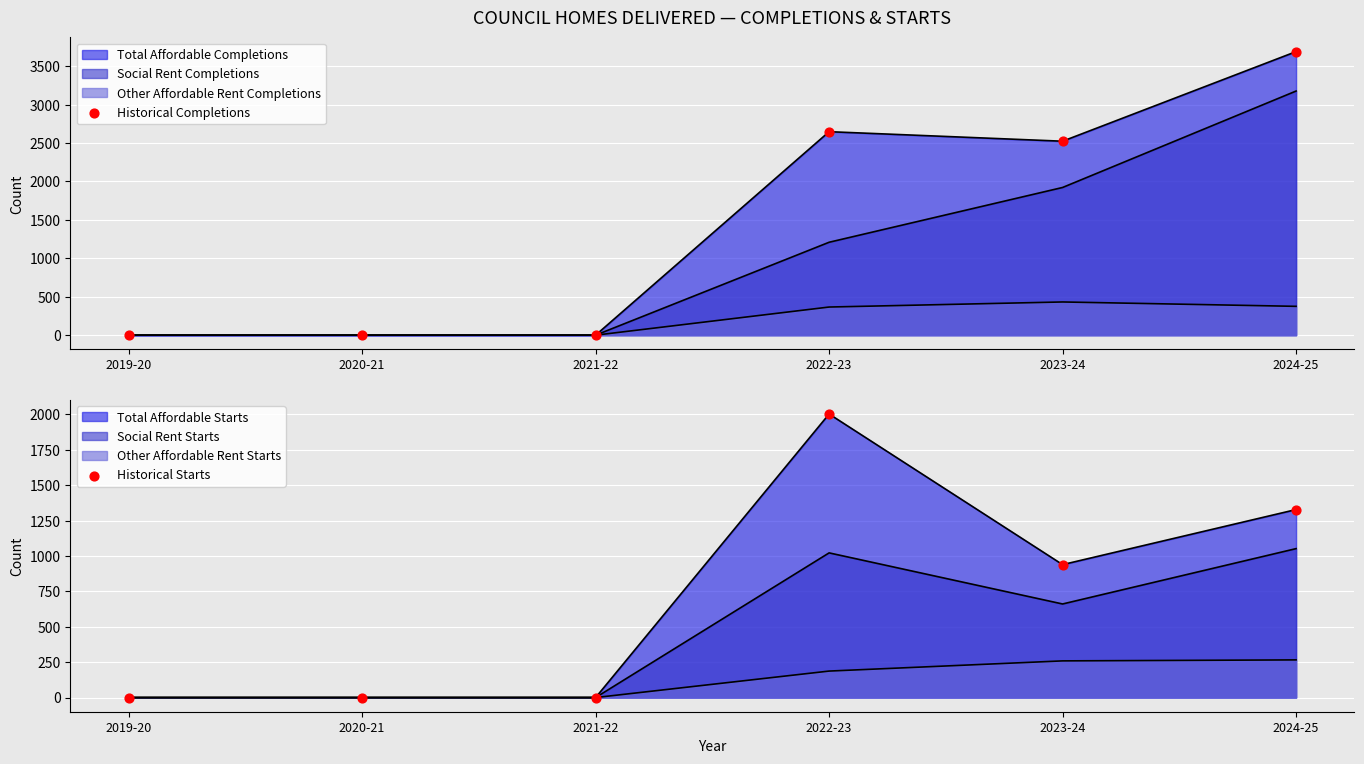

Is the value of Historical Completions at 2024-25 greater than the value of Historical Starts at 2024-25?

Yes